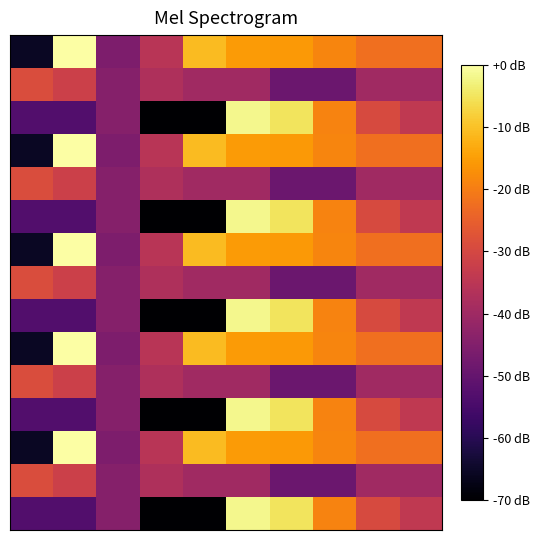

Which label corresponds to the smallest value in the chart?

3